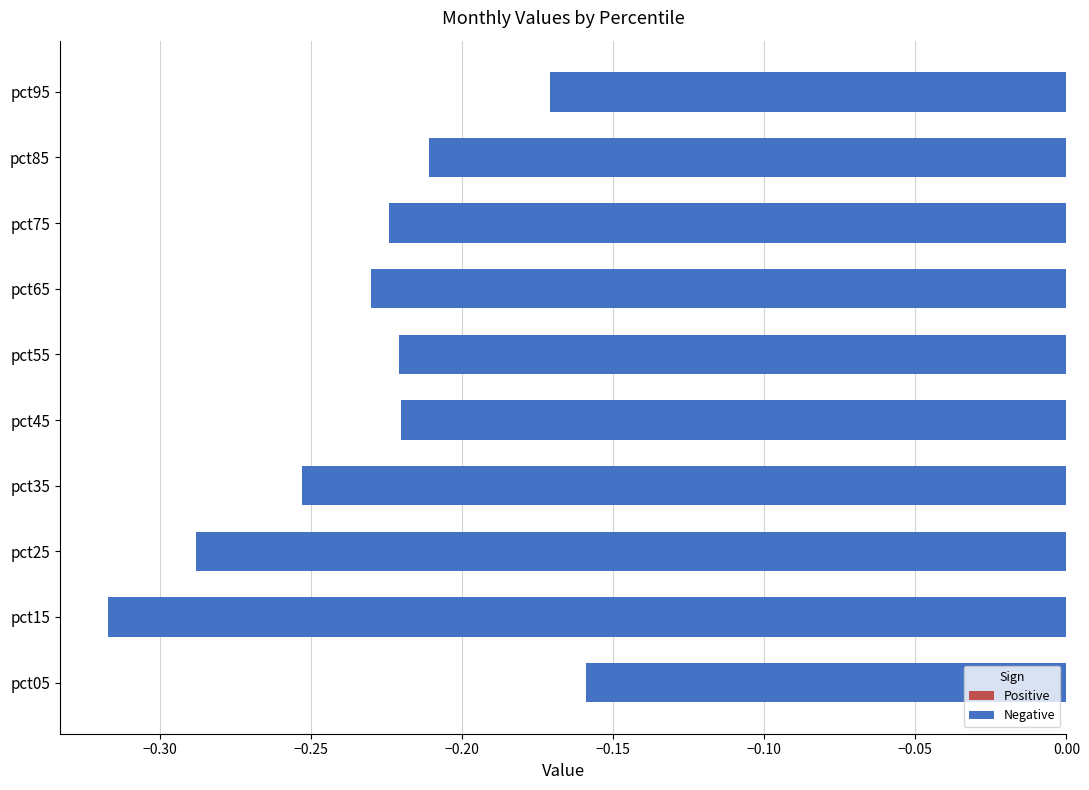

Where is the data nearest to the value 0?

pct05